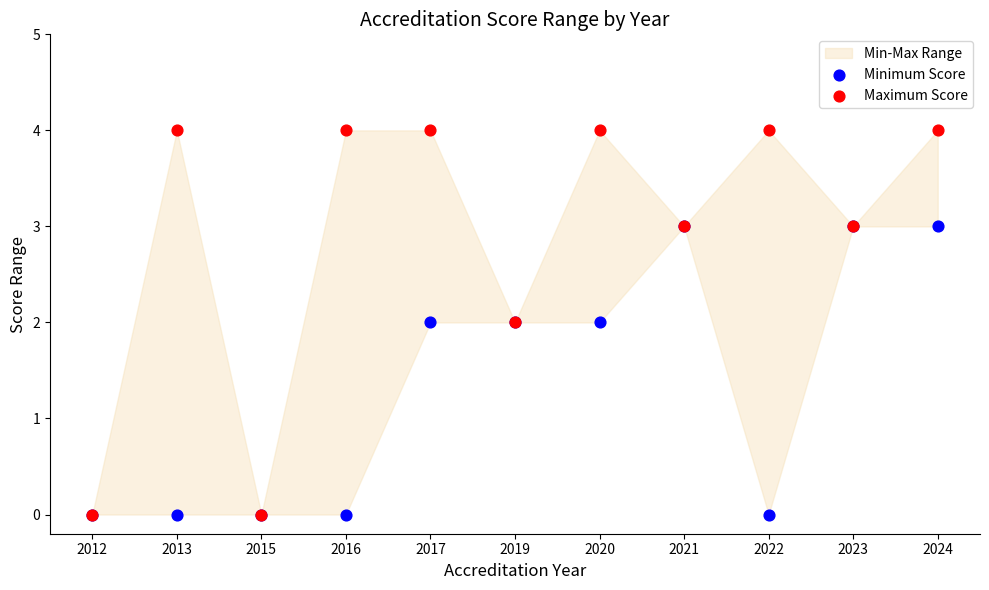

Which series reaches the maximum Y coordinate?

Maximum Score